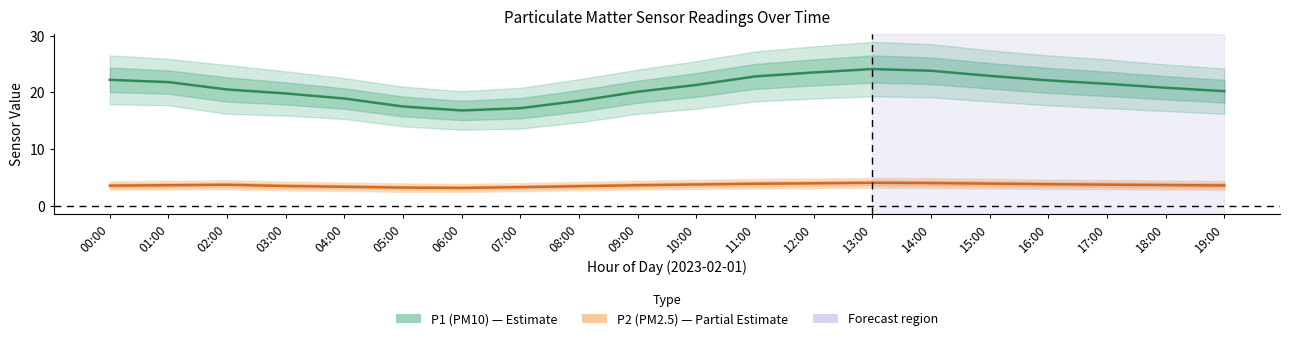

At how many categories does at least one series exceed 15?

20